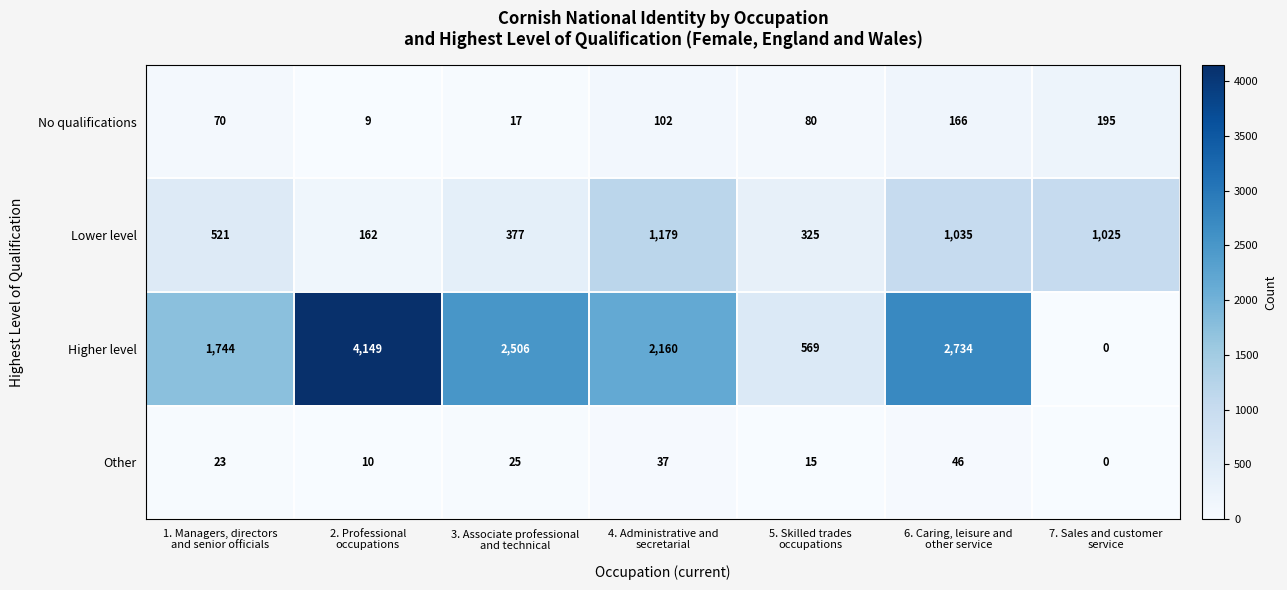

List the series in order of their peak value, highest first.

Higher level, Lower level, No qualifications, Other